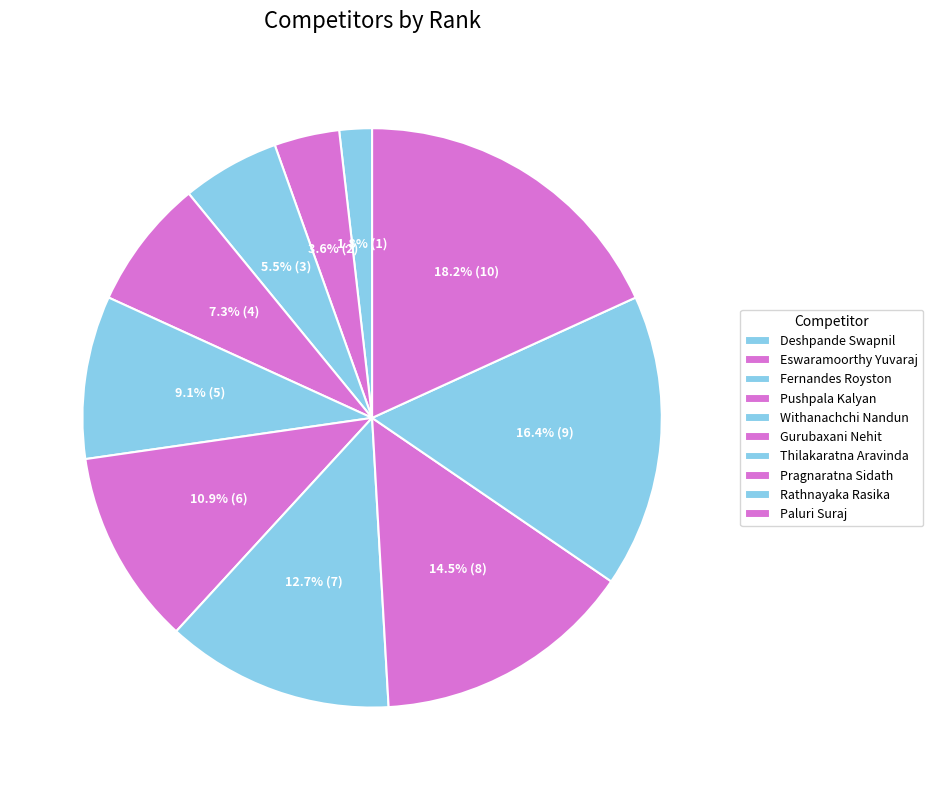

Rank the categories by value from lowest to highest.

Deshpande Swapnil, Eswaramoorthy Yuvaraj, Fernandes Royston, Pushpala Kalyan, Withanachchi Nandun, Gurubaxani Nehit, Thilakaratna Aravinda, Pragnaratna Sidath, Rathnayaka Rasika, Paluri Suraj